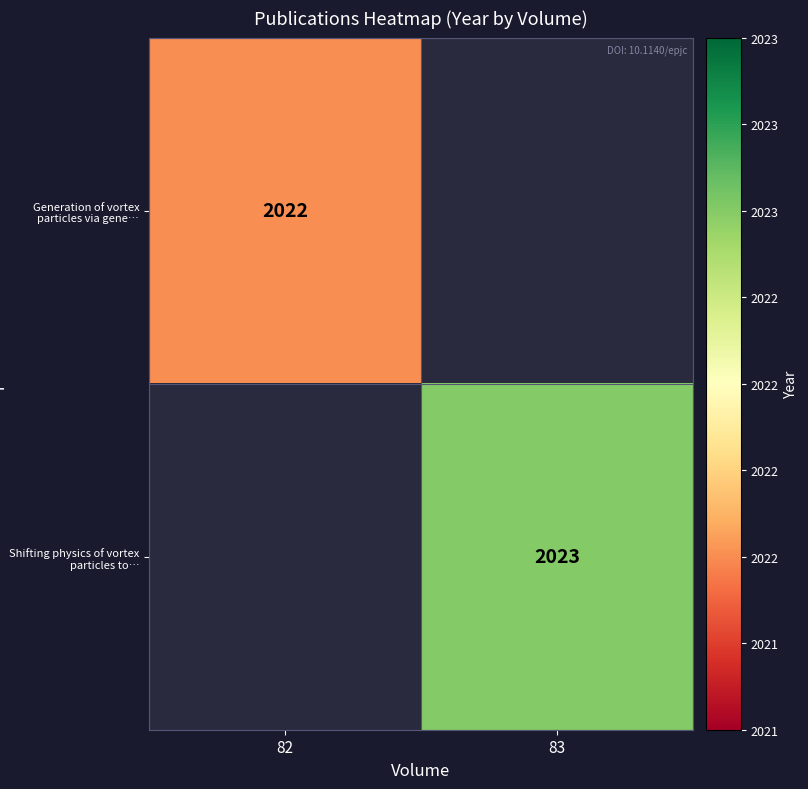

The value of Generation of vortex particles via gene… at 82 is 2022. True or false?

True